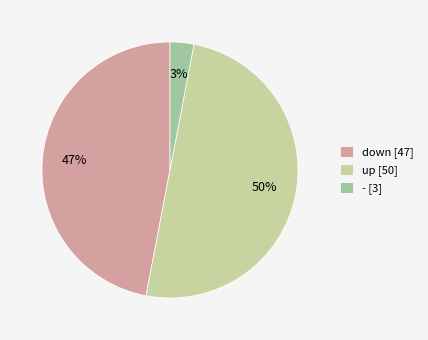

To the nearest percent, what portion does up [50] represent?

50%